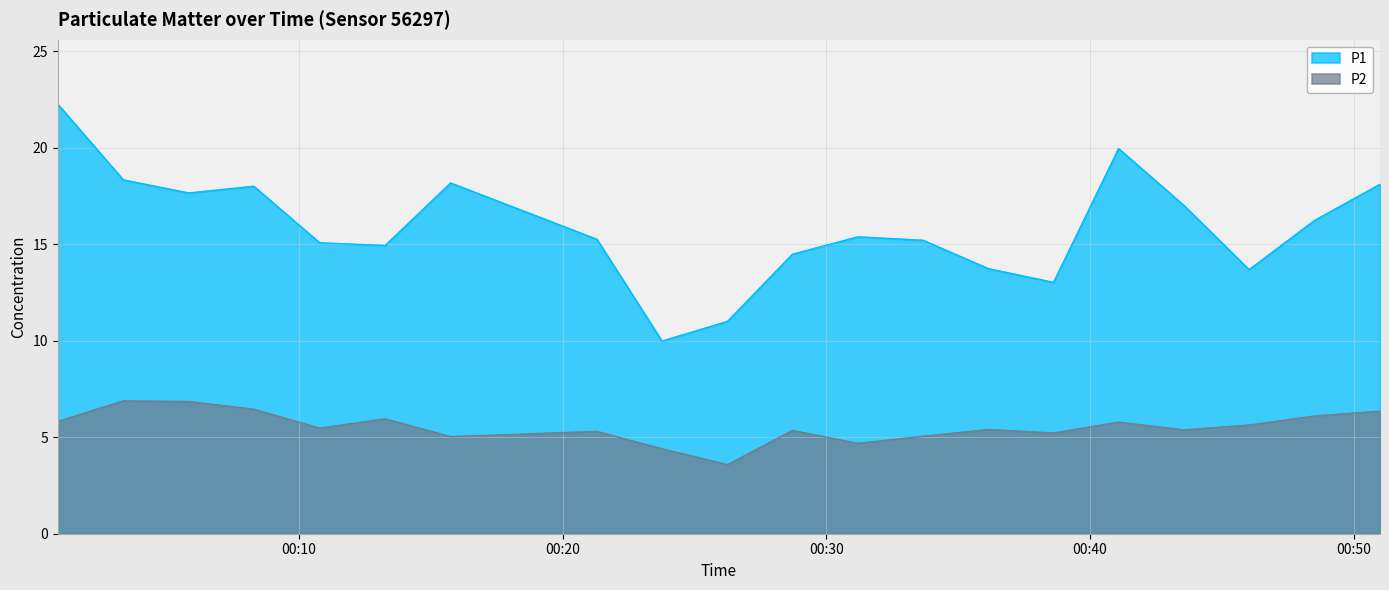

What is the value of the P1 point at the 12th from the left?

15.4